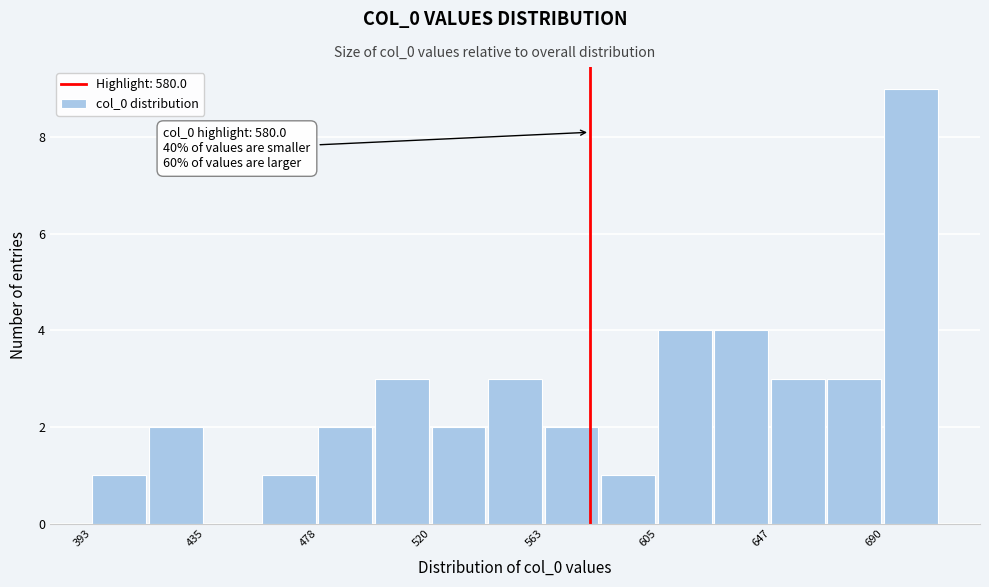

Which range on the x-axis has the tallest bar?

690 to 710